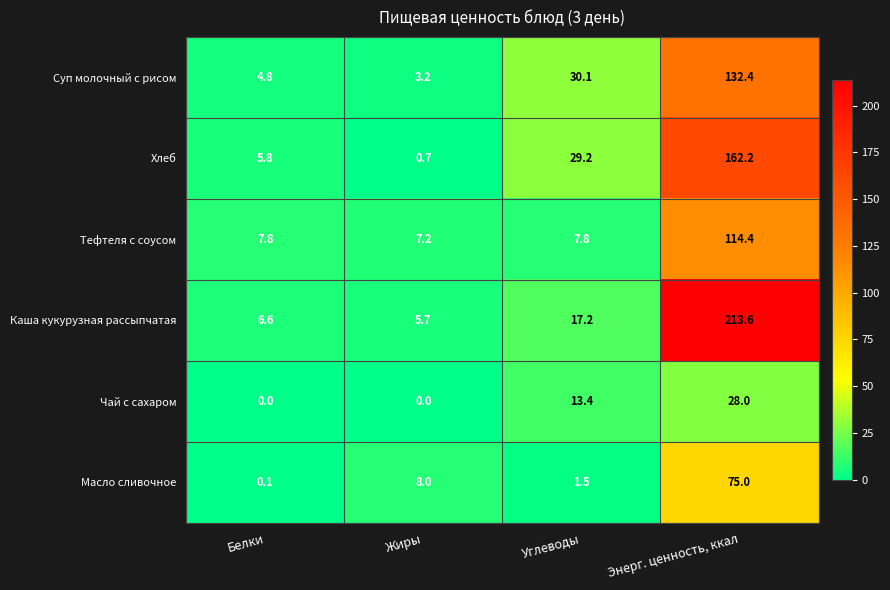

What is the difference between the maximum and minimum values in the Тефтеля с соусом series?

107.2